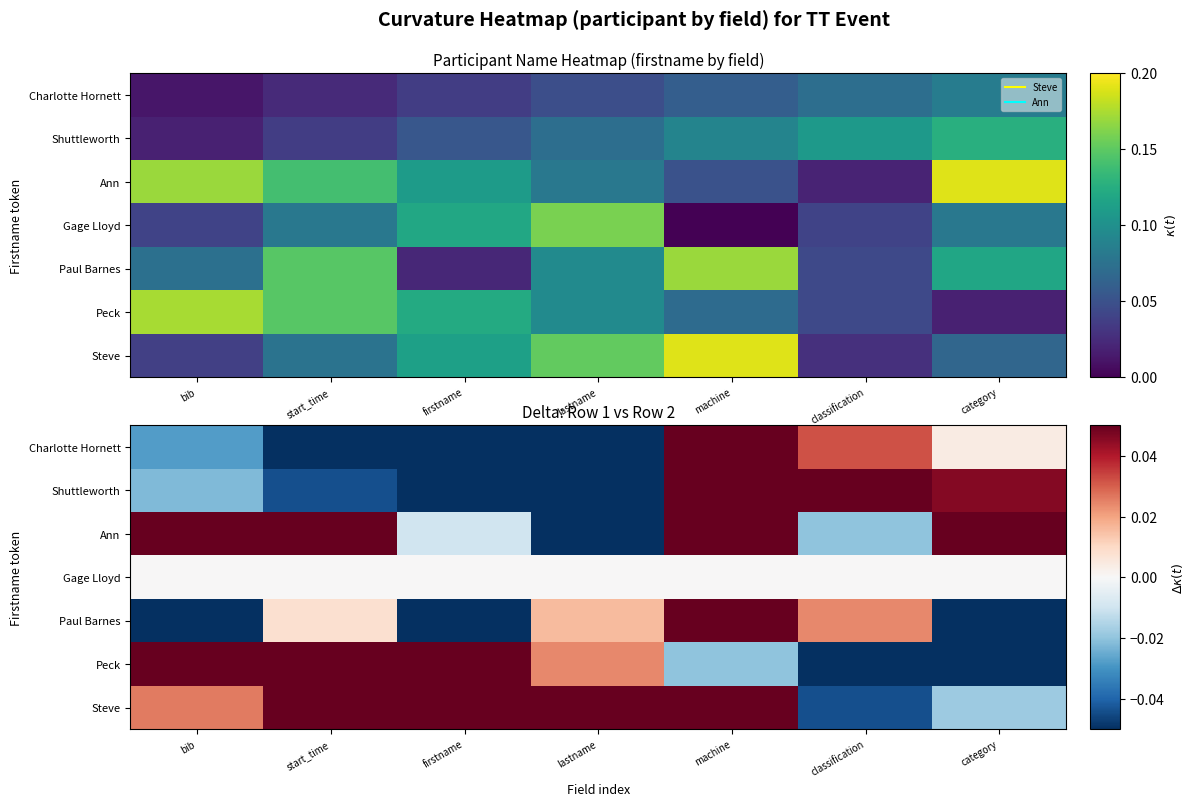

What is the sum of all Steve values?

0.3